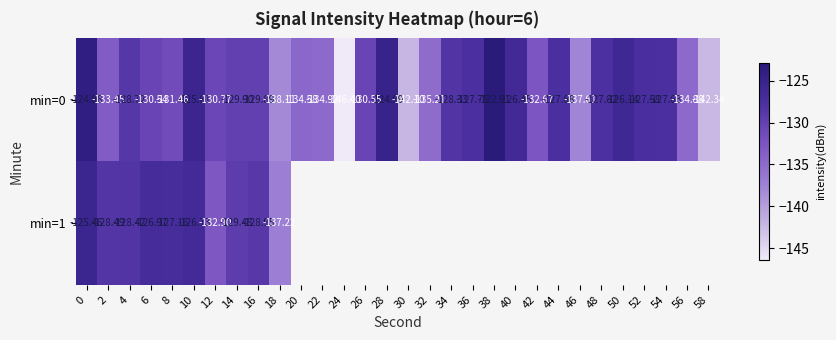

Is the value of min=0 at 2 greater than the value of min=1 at 10?

No